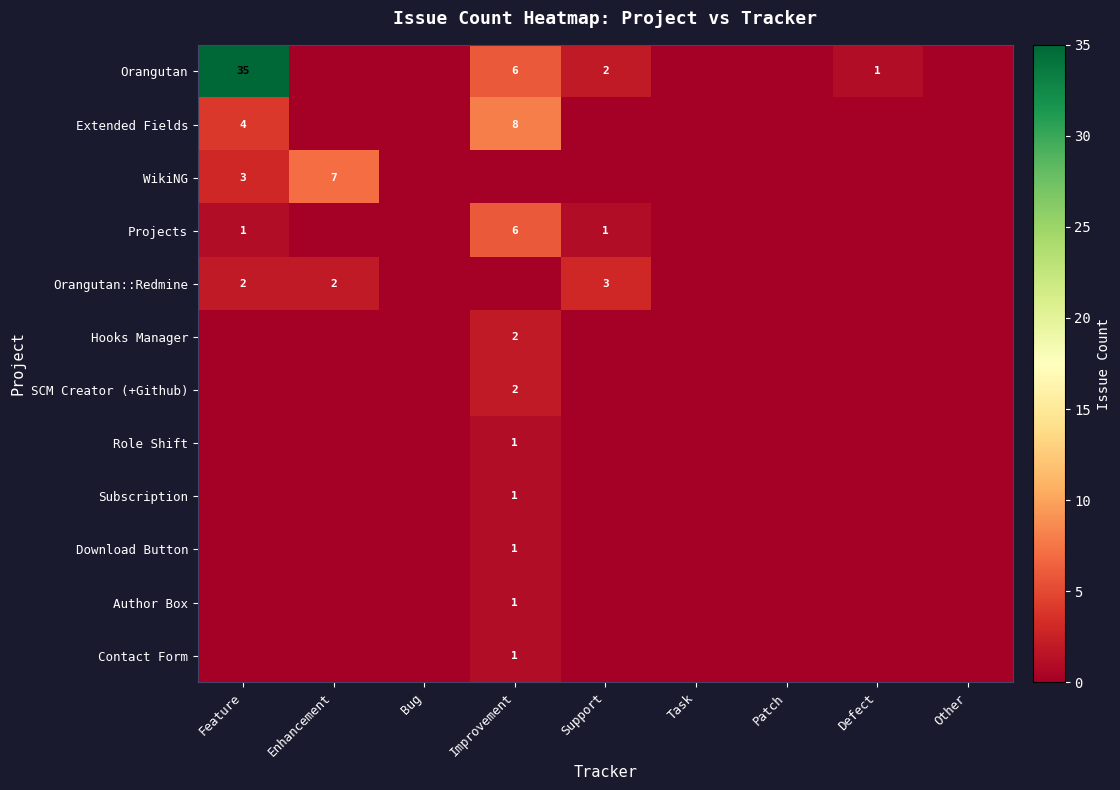

True or false: Orangutan has a value of 1 at Support.

False